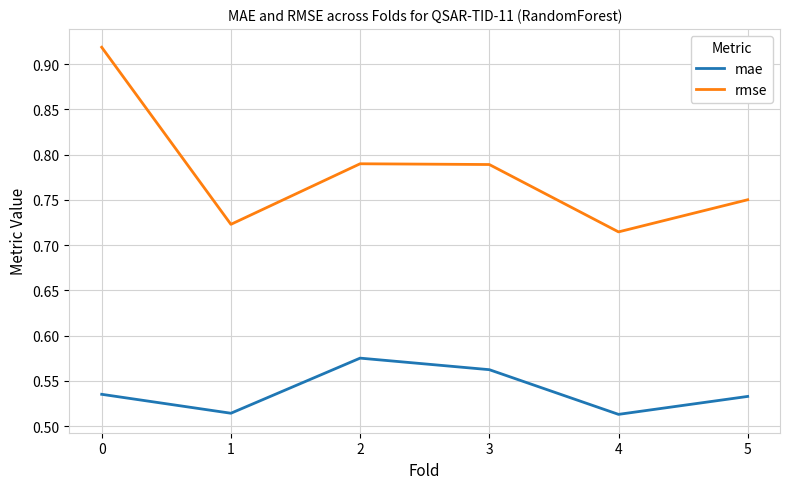

True or false: mae and rmse cross at least once.

False